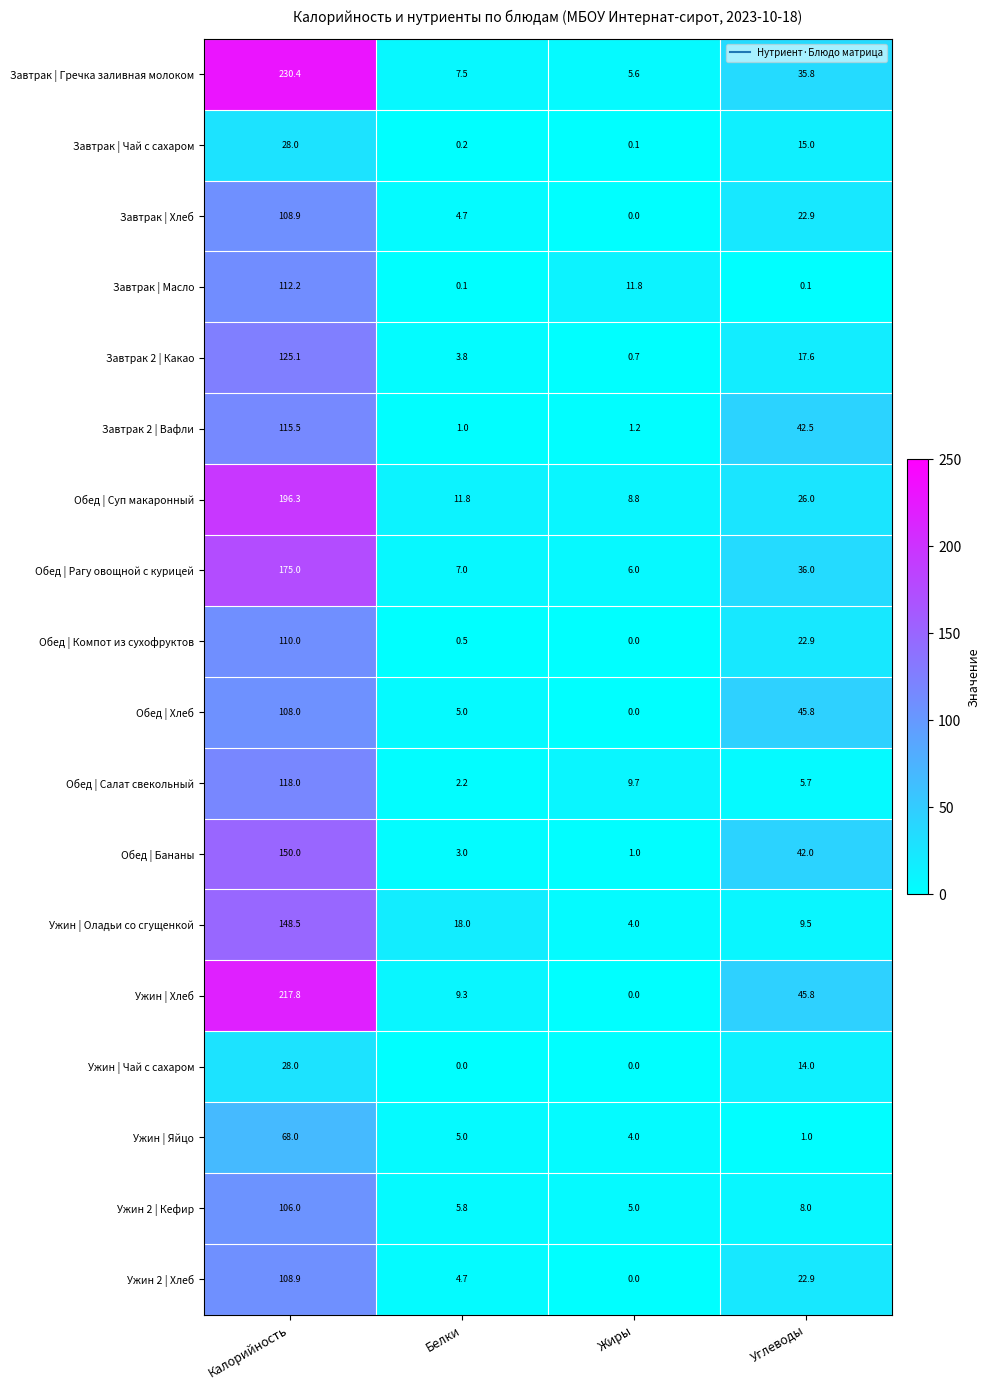

Which category has the lowest value in the Завтрак 2 | Вафли series?

Белки